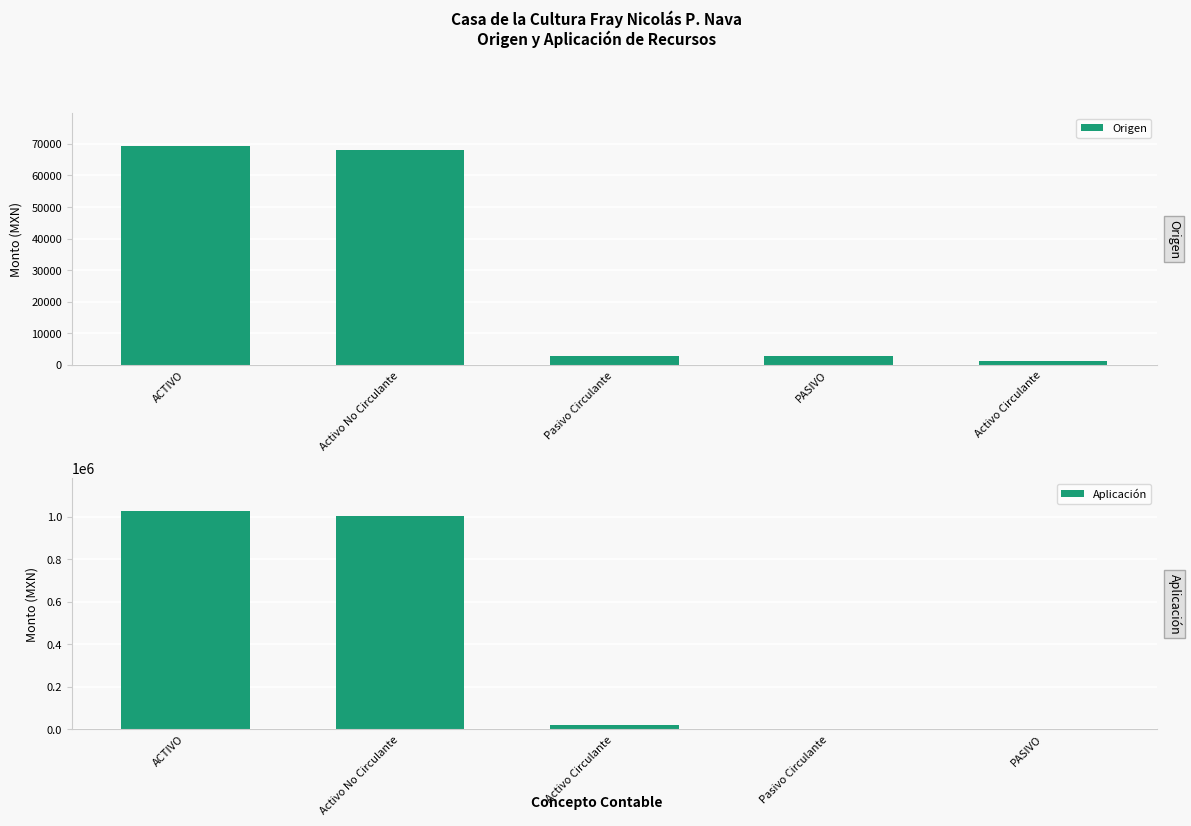

The Origen series shows 69252.3 at ACTIVO. True or false?

True